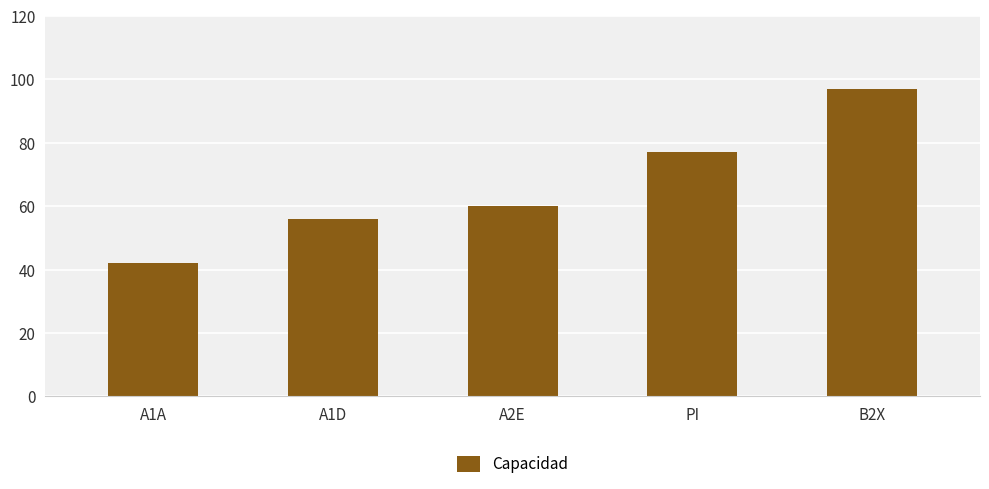

What is the difference between the values at A2E and B2X?

37